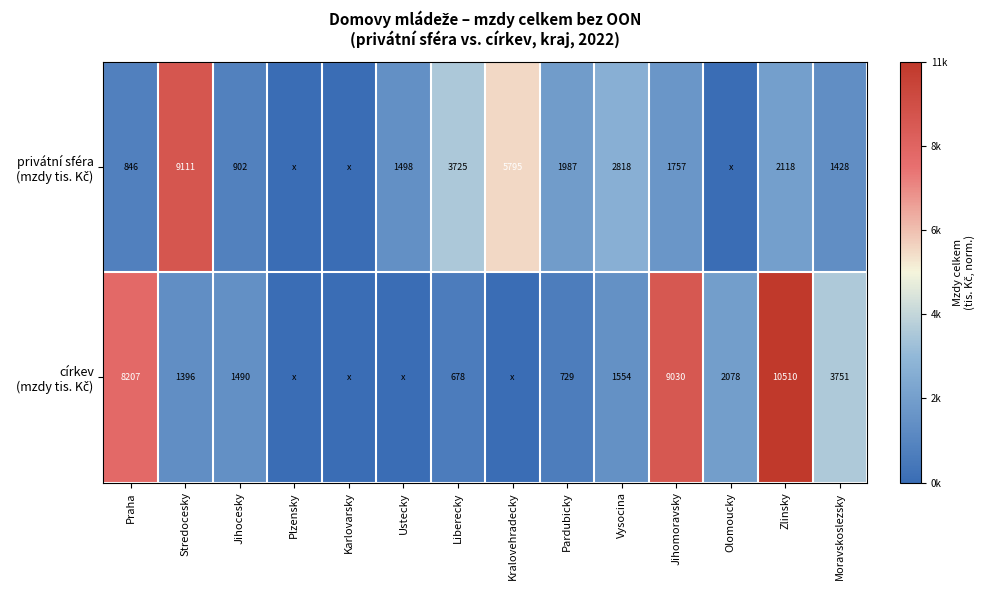

What is the spread (max minus min) of values at Praha?

7361